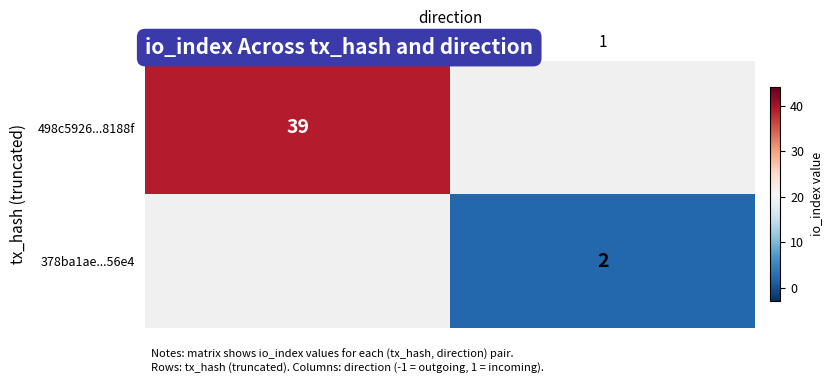

True or false: 498c5926...8188f has a value of 39 at -1.

True